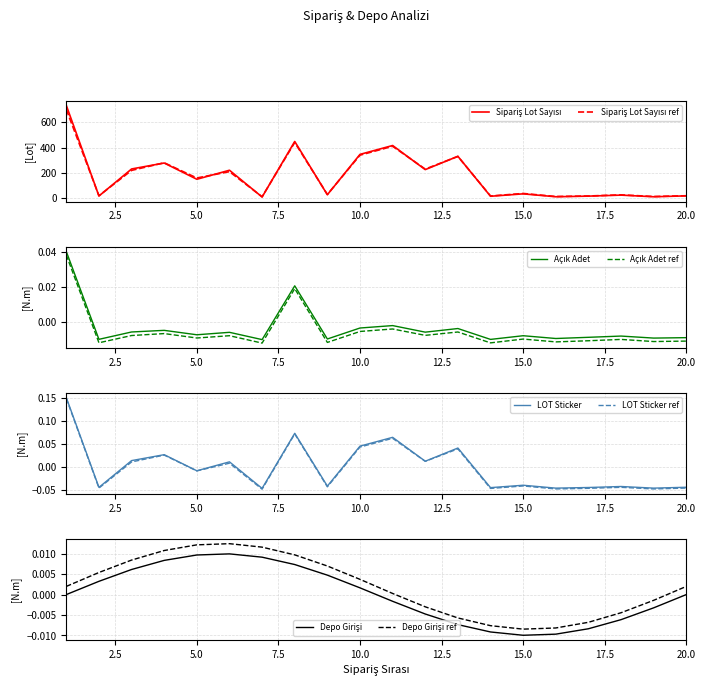

True or false: Sipariş Geçilen Lot Sayısı and Sipariş Geçilen Açık Adet Sayısı ref intersect in this chart.

False